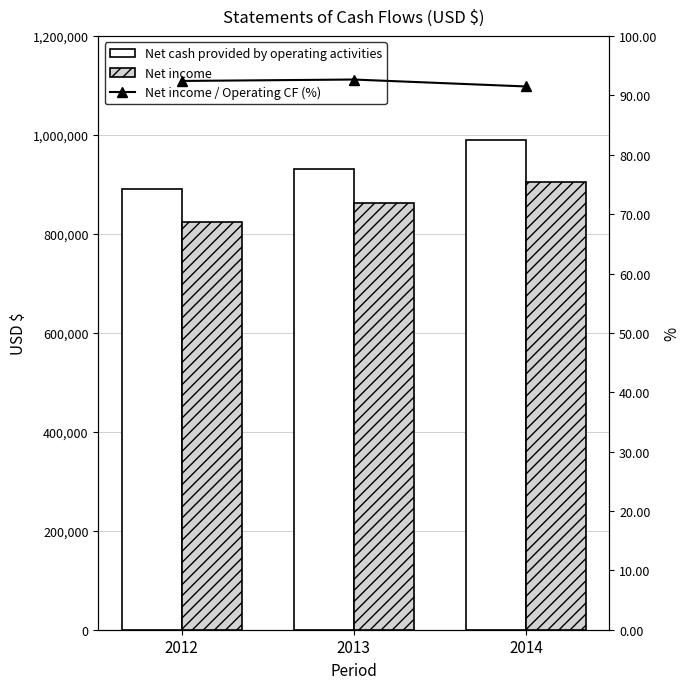

Reading left to right, transcribe all the data shown in this chart.

Net cash provided by operating activities: 2012=890520.0	2013=930999.0	2014=989377.0
Net income: 2012=823191.0	2013=862823.0	2014=905386.0
Net income / Operating CF (%): 2012=92.4	2013=92.7	2014=91.5